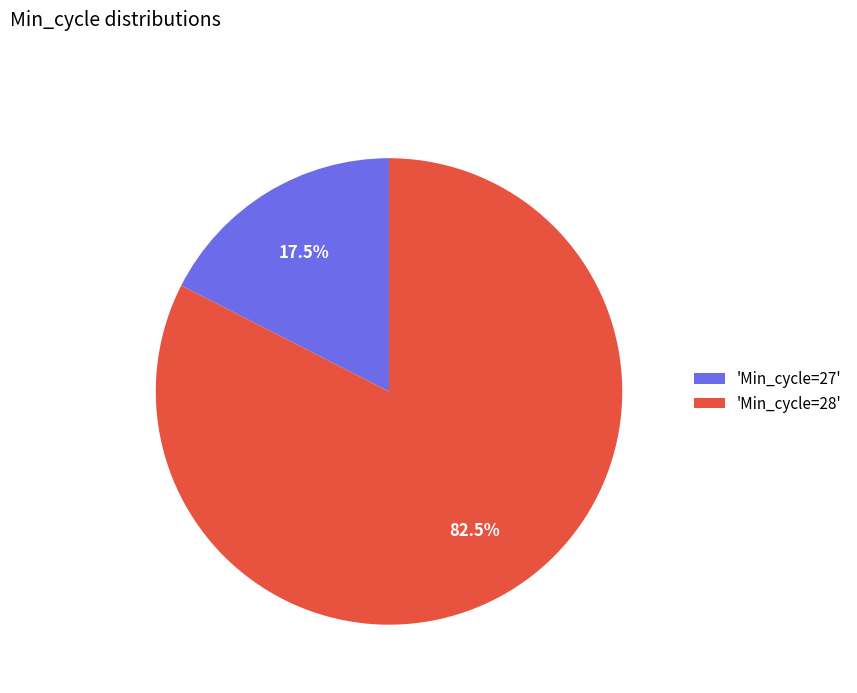

Approximately how many times larger is the value at 'Min_cycle=28' compared to 'Min_cycle=27'?

4.7